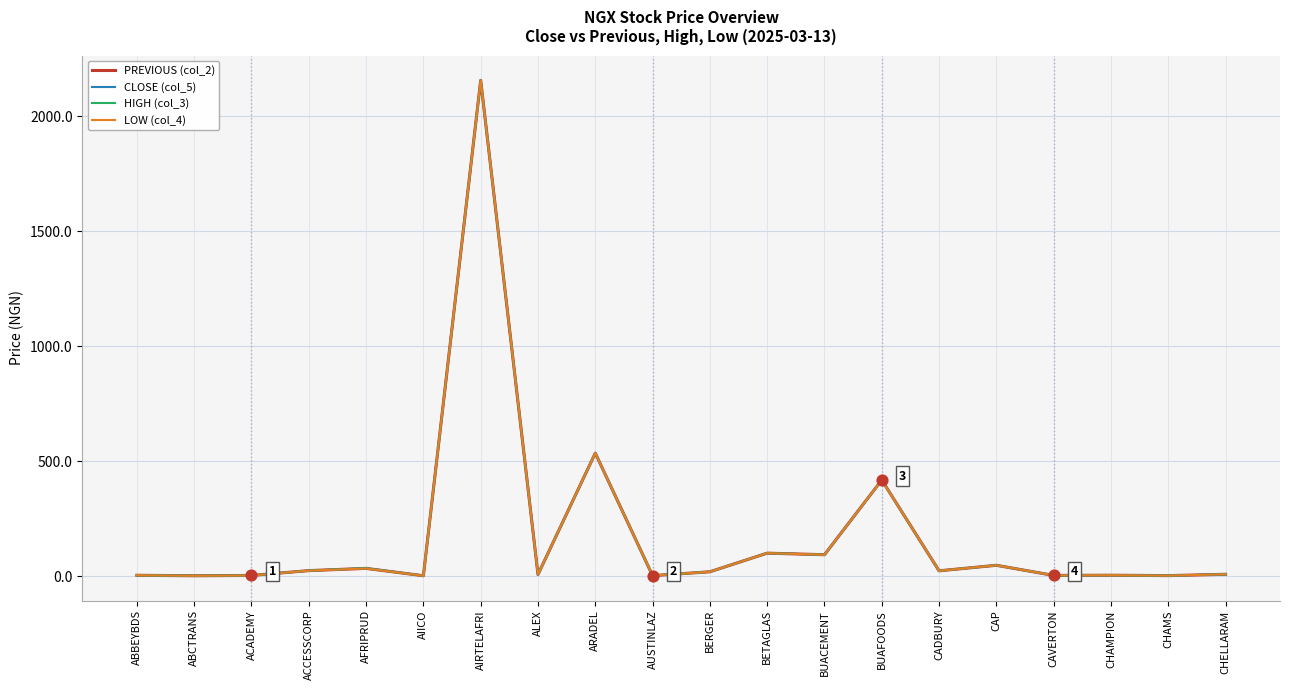

At how many categories does at least one series exceed 684?

1